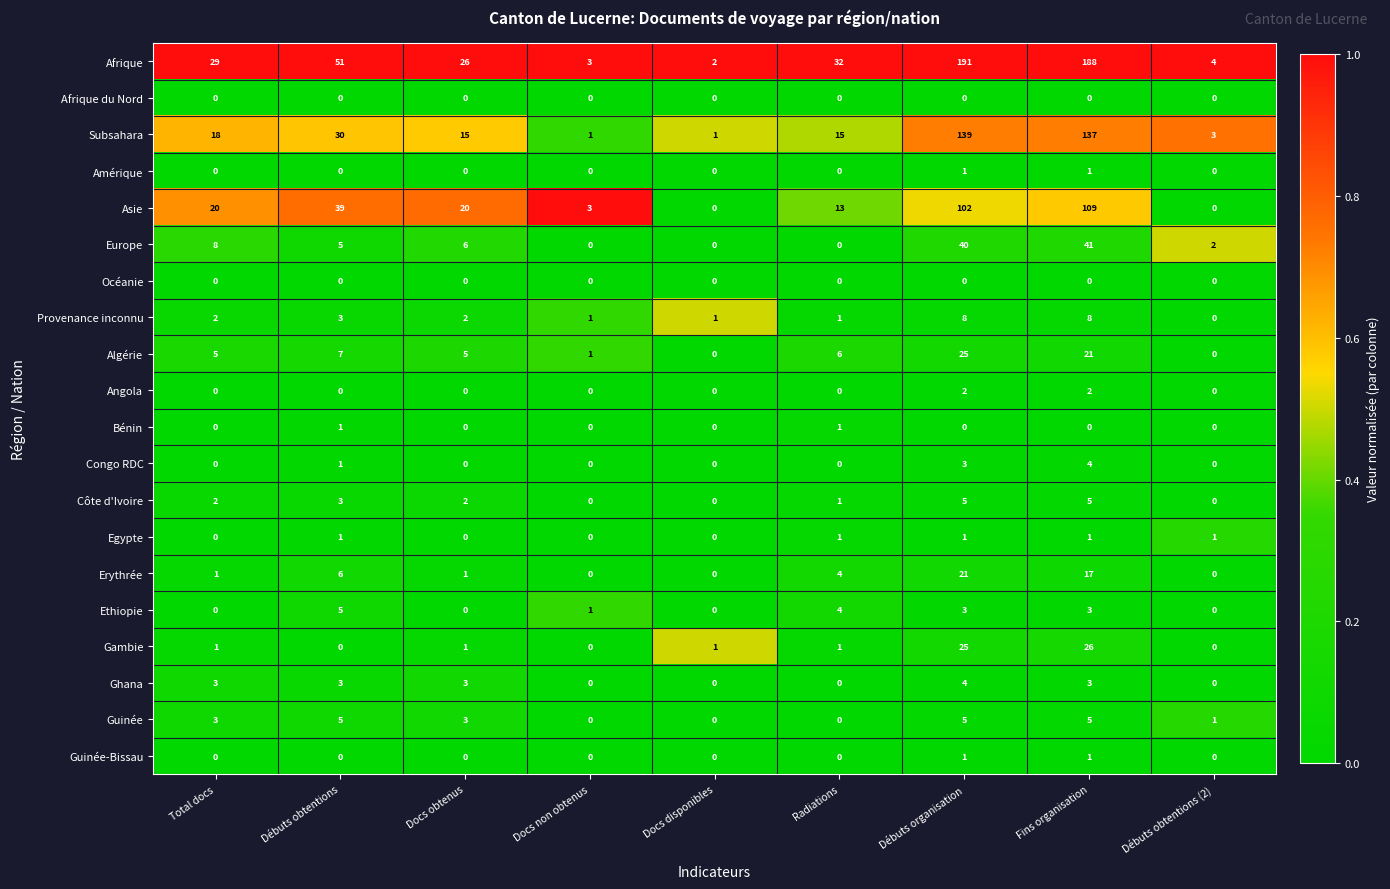

What is the maximum value shown in the chart?

191